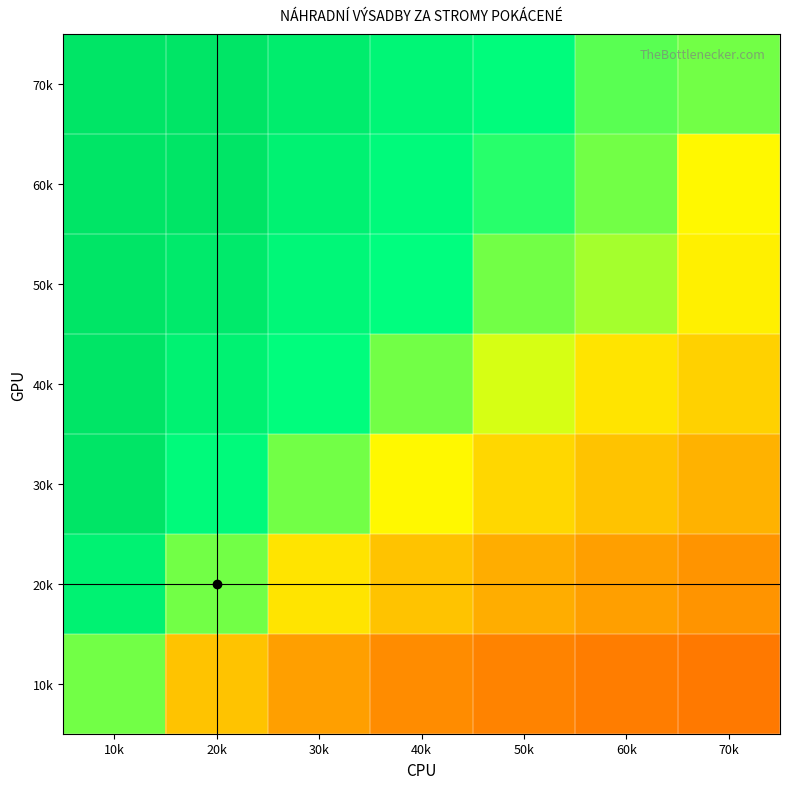

What is the difference between the highest and lowest values at 60k?

21.0